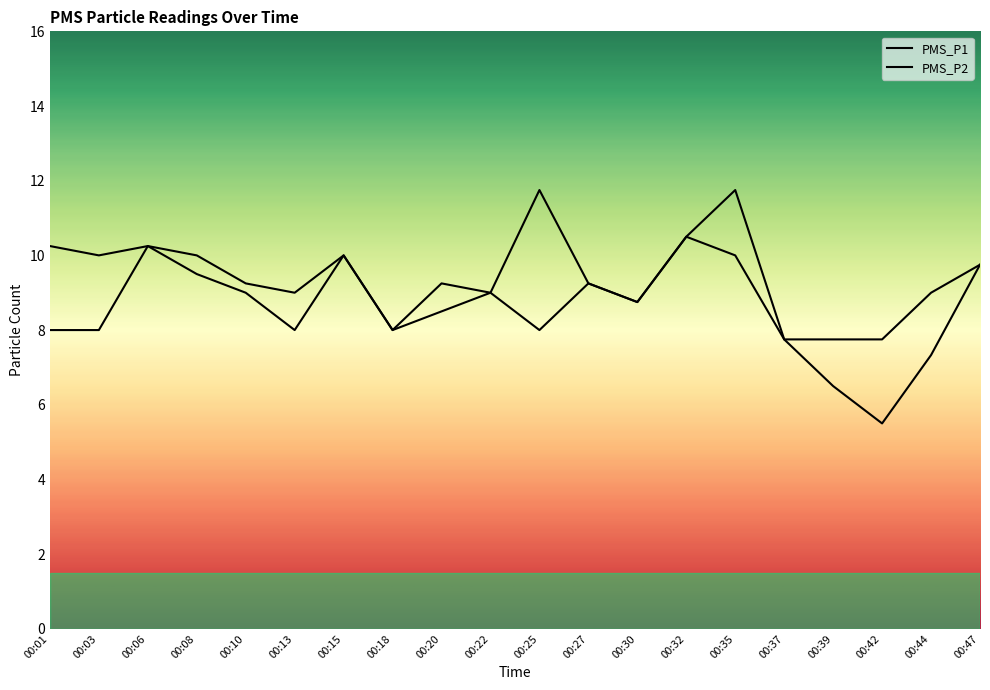

True or false: PMS_P1 and PMS_P2 intersect in this chart.

False